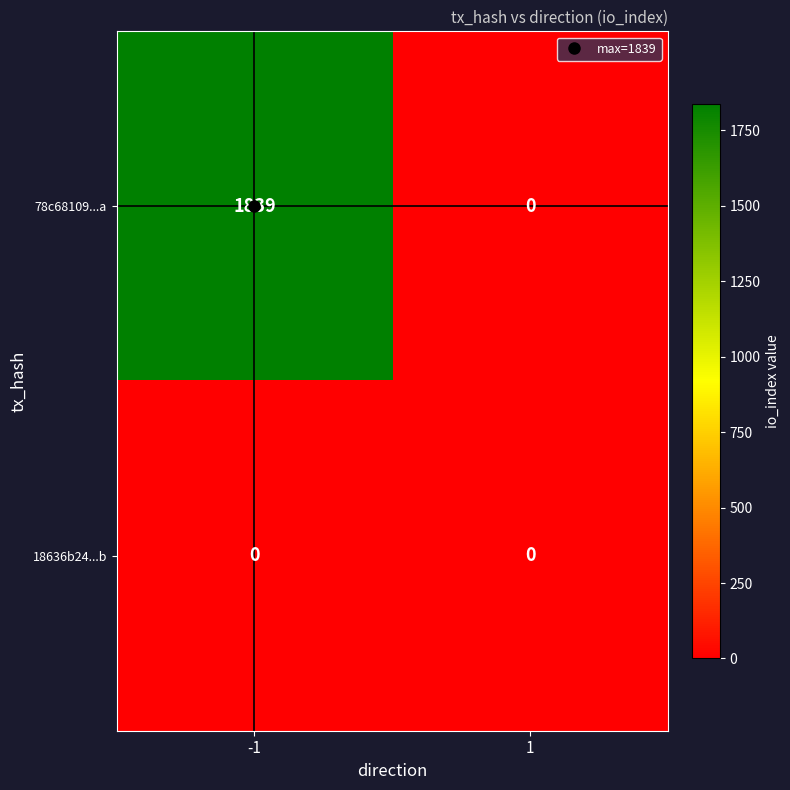

What is the total value across all series at -1?

1839